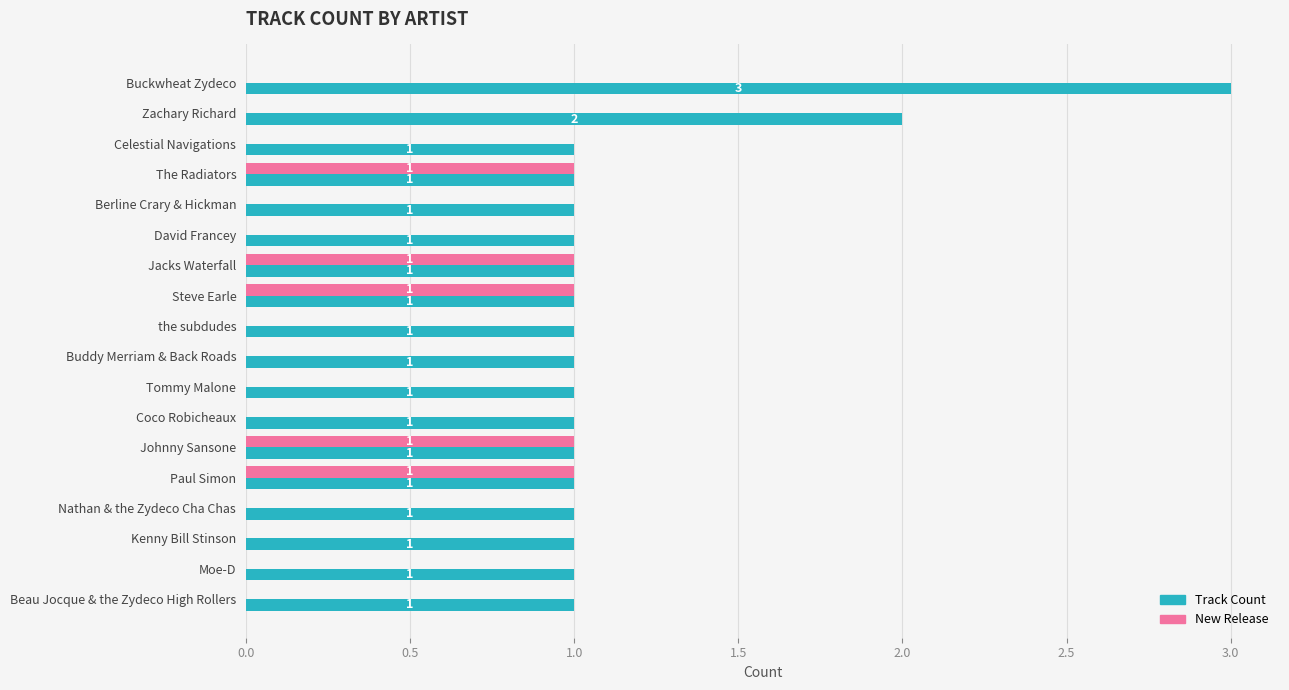

Between Steve Earle and Buddy Merriam & Back Roads, which series saw the biggest shift?

New Release